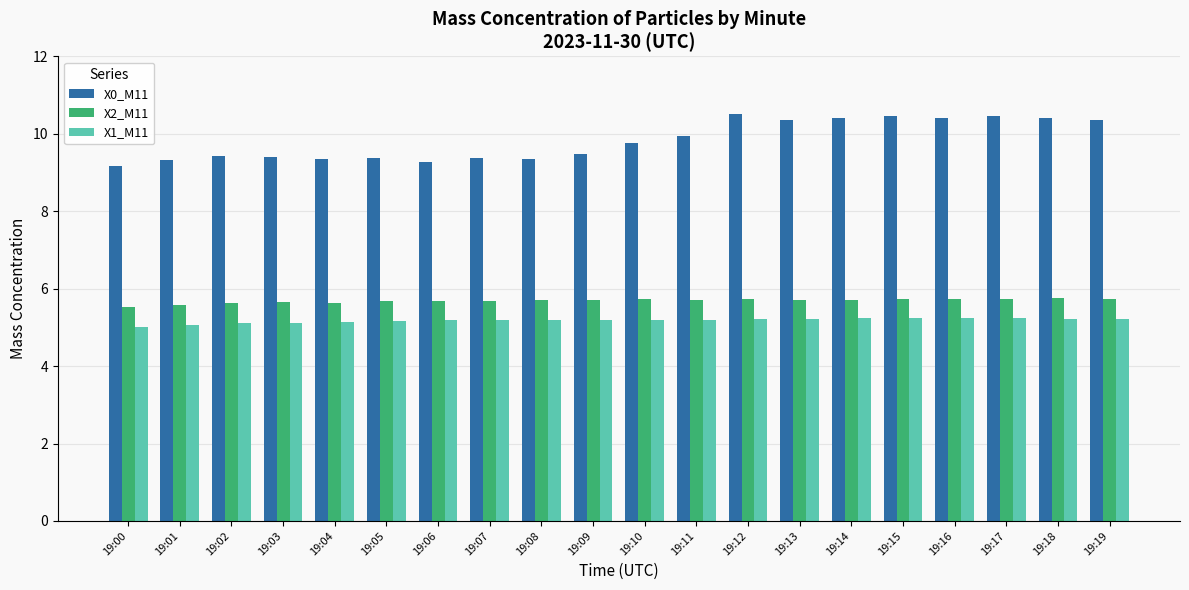

What is the value of the X2_M11 bar at the 14th from the left?

5.7